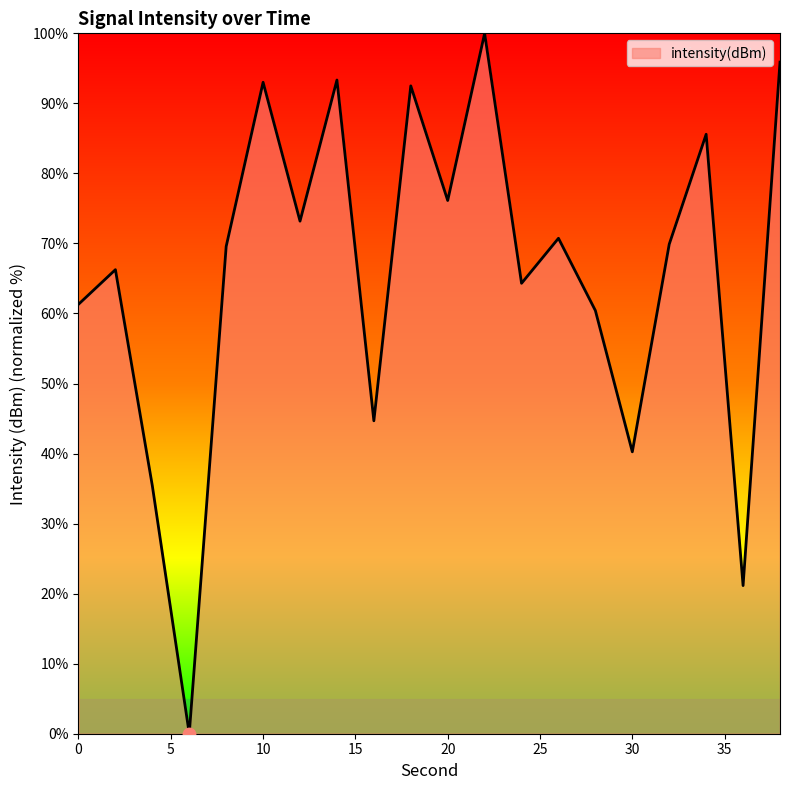

Is this an area chart (filled region under the line)?

Yes